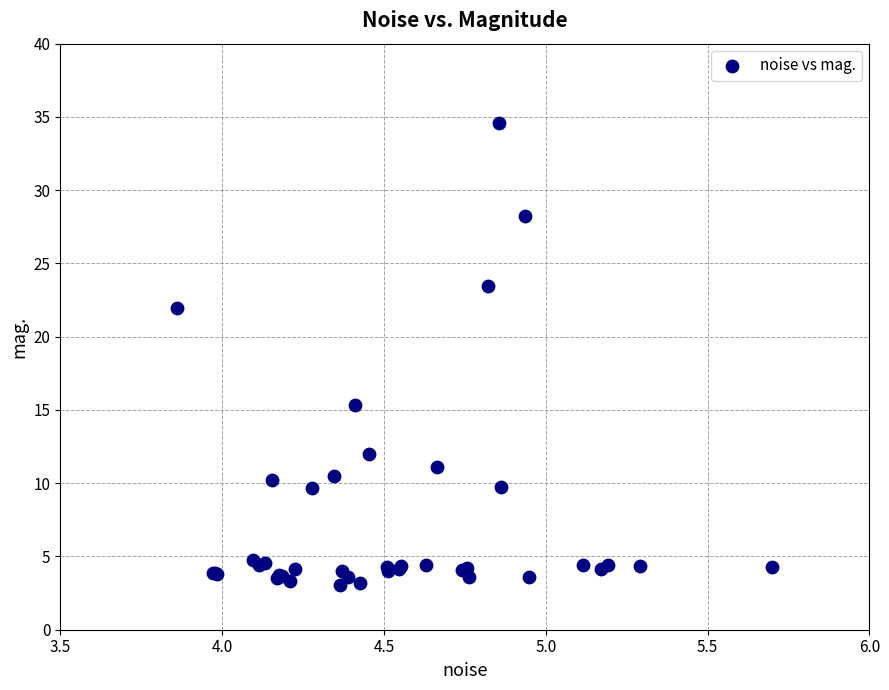

What Y value in the scatter plot is closest to 18?

15.3